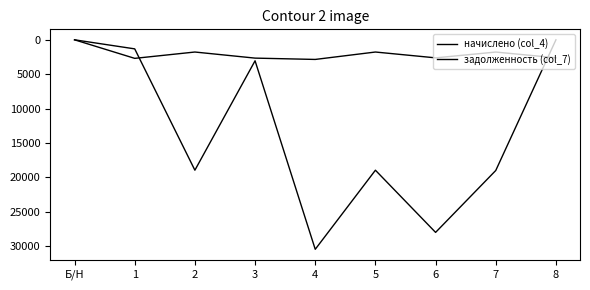

How many categories are shown in the chart?

9